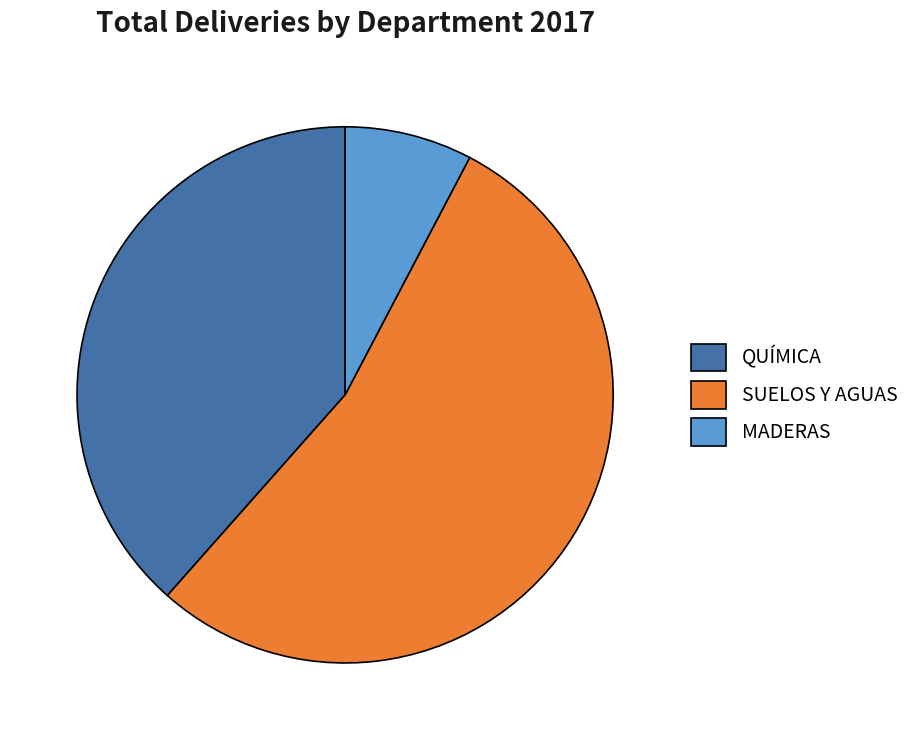

The MADERAS slice represents 8% of the pie. True or false?

True